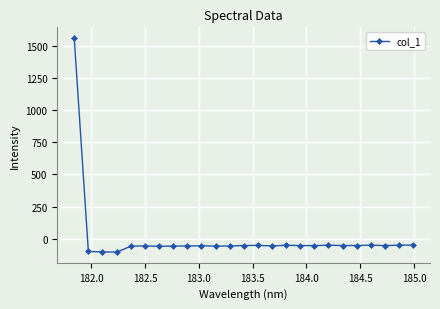

What is the value of the 16th point from the left?

-51.6